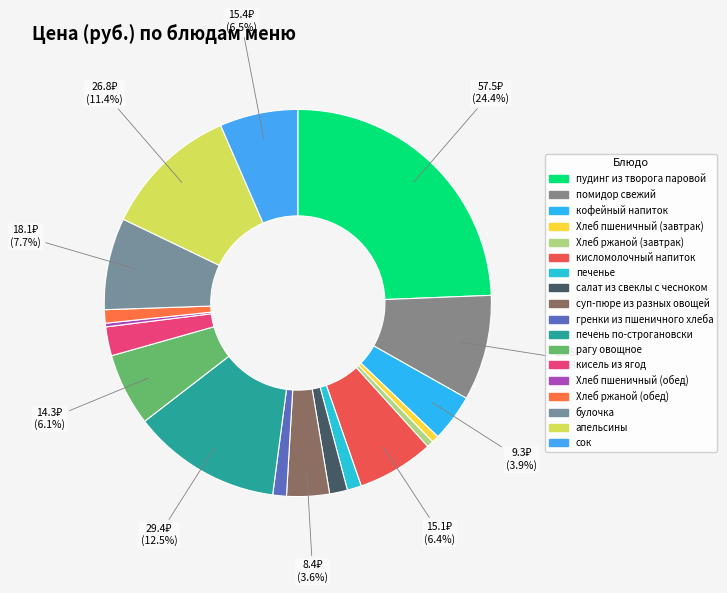

What is the smallest slice in the pie chart?

Хлеб пшеничный (обед)